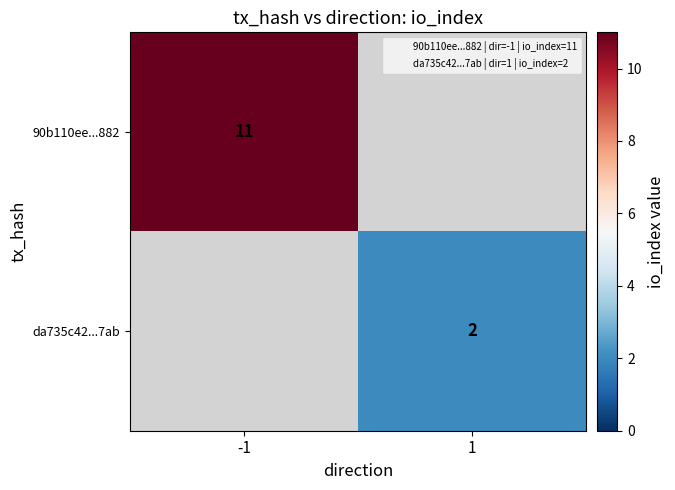

Rank the categories by da735c42...7ab value from highest to lowest.

-1, 1